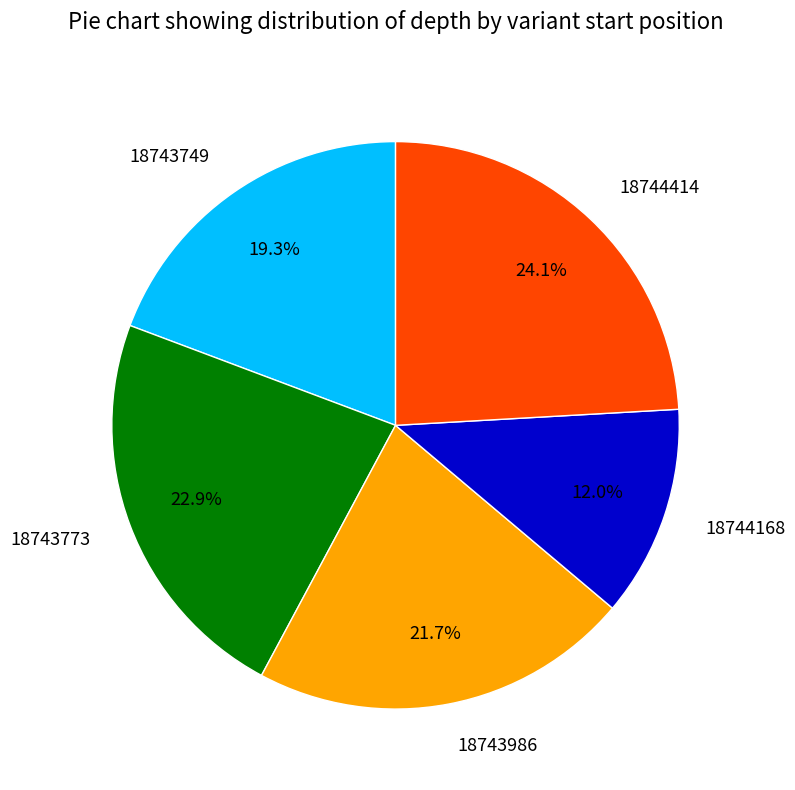

Is it true that 18743773 is 23% of the pie?

True